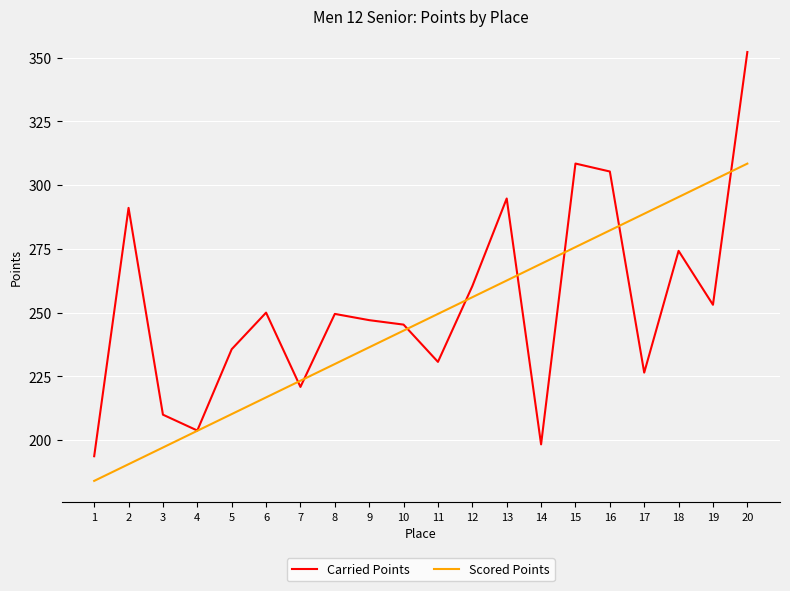

Is the value of Carried Points at 12 greater than the value of Scored Points at 8?

Yes